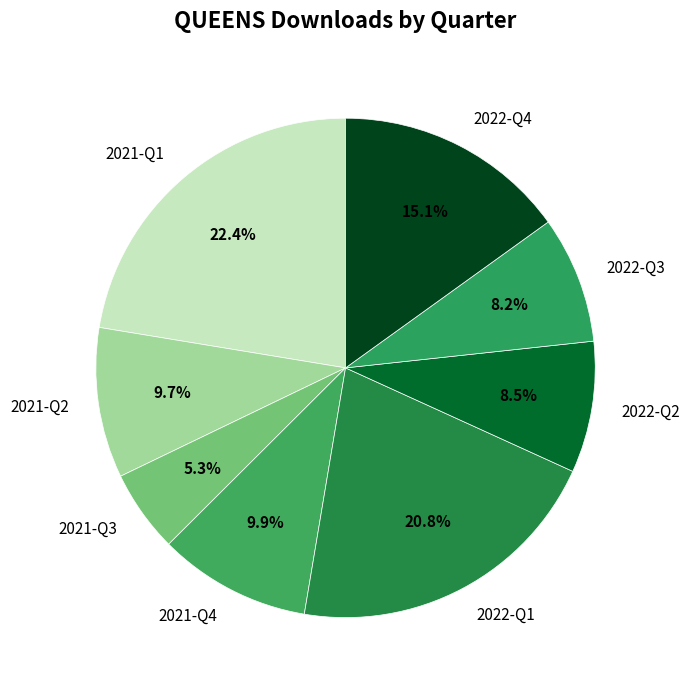

What percentage is NOT represented by 2021-Q4?

90.1%